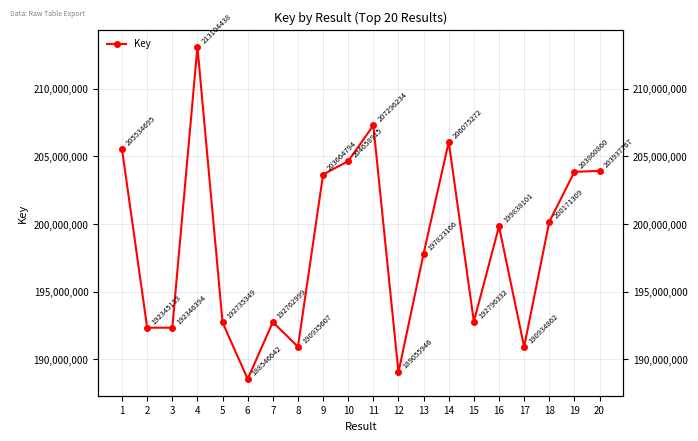

What is the value of the 12th point from the left?

189055946